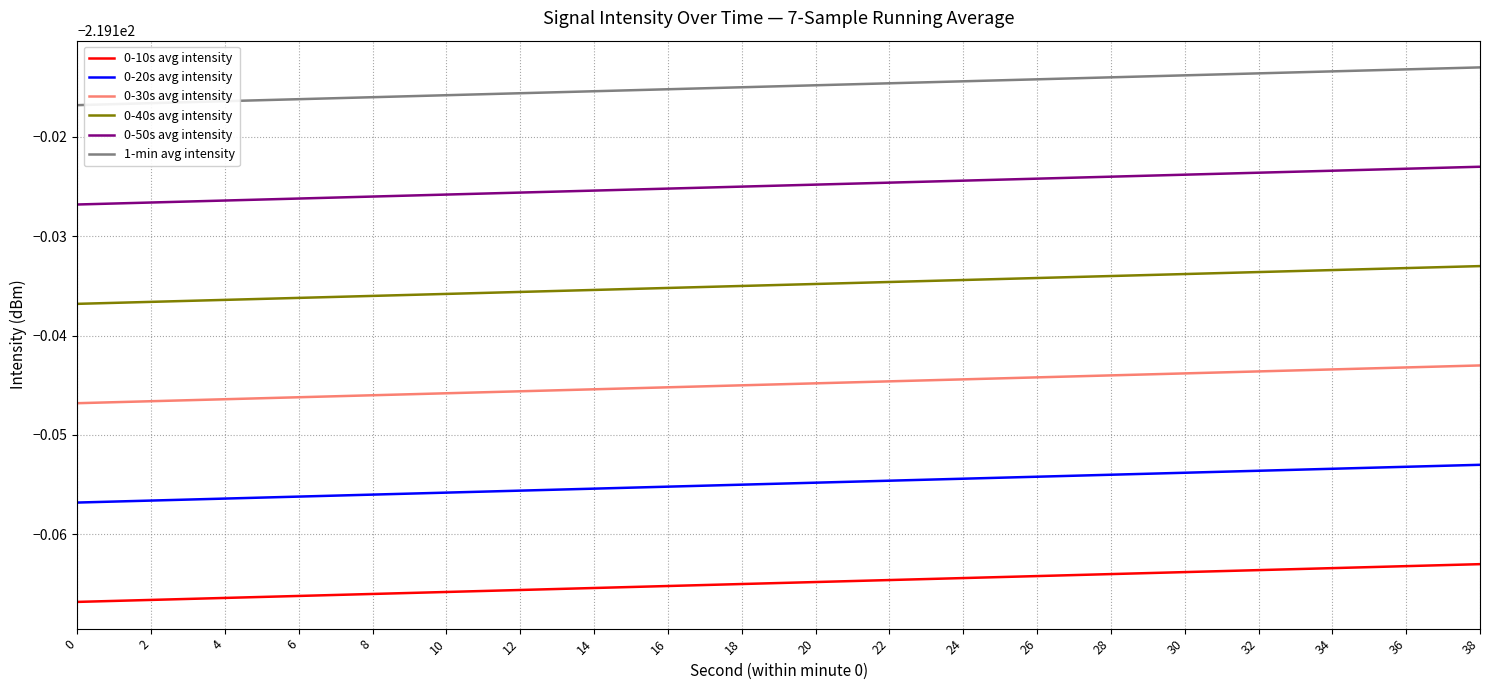

Does the chart display data point markers on the line(s)?

No